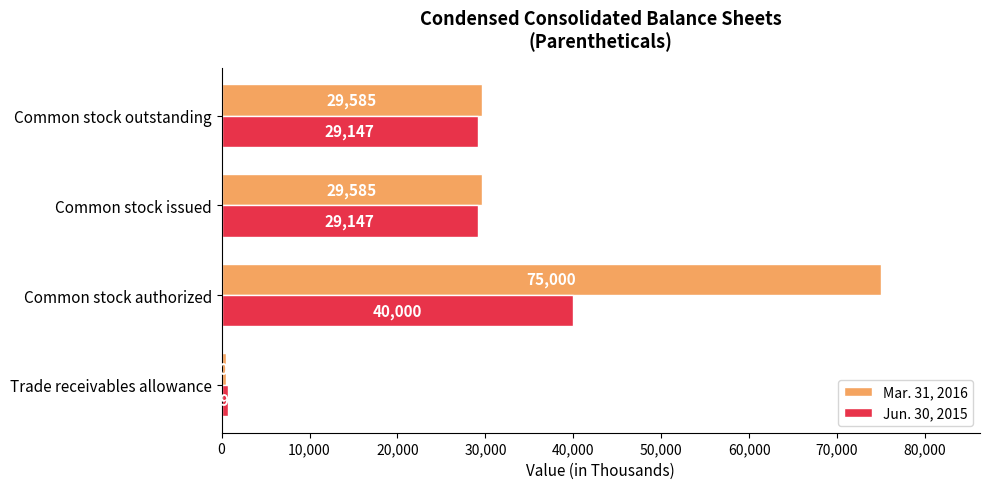

At how many categories does at least one series exceed 10760?

3